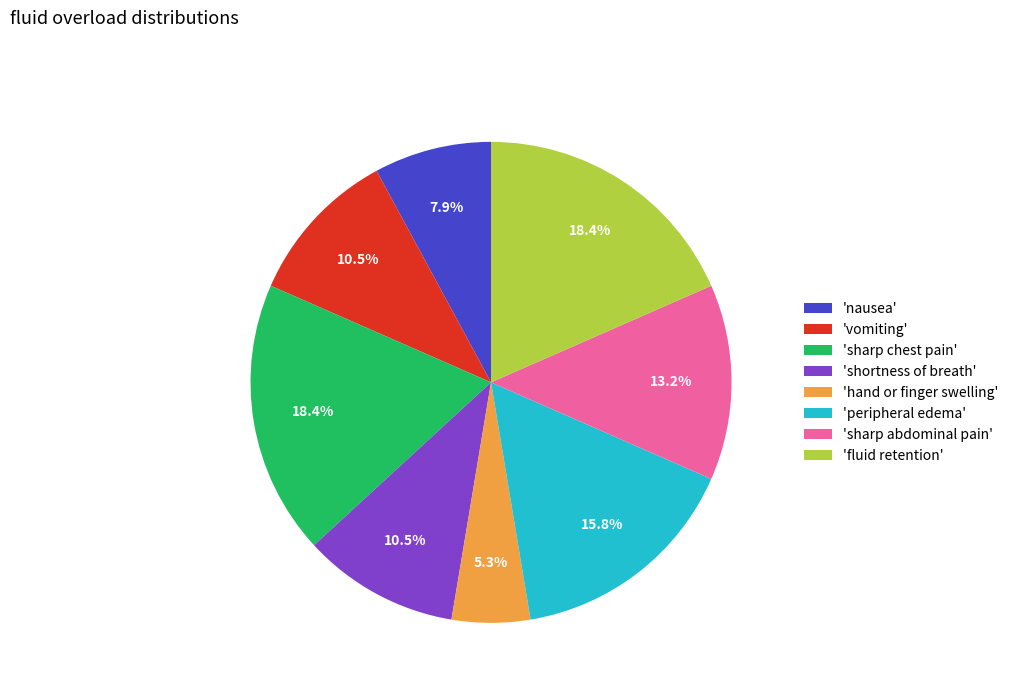

Which category has the smallest portion of the pie?

'hand or finger swelling'